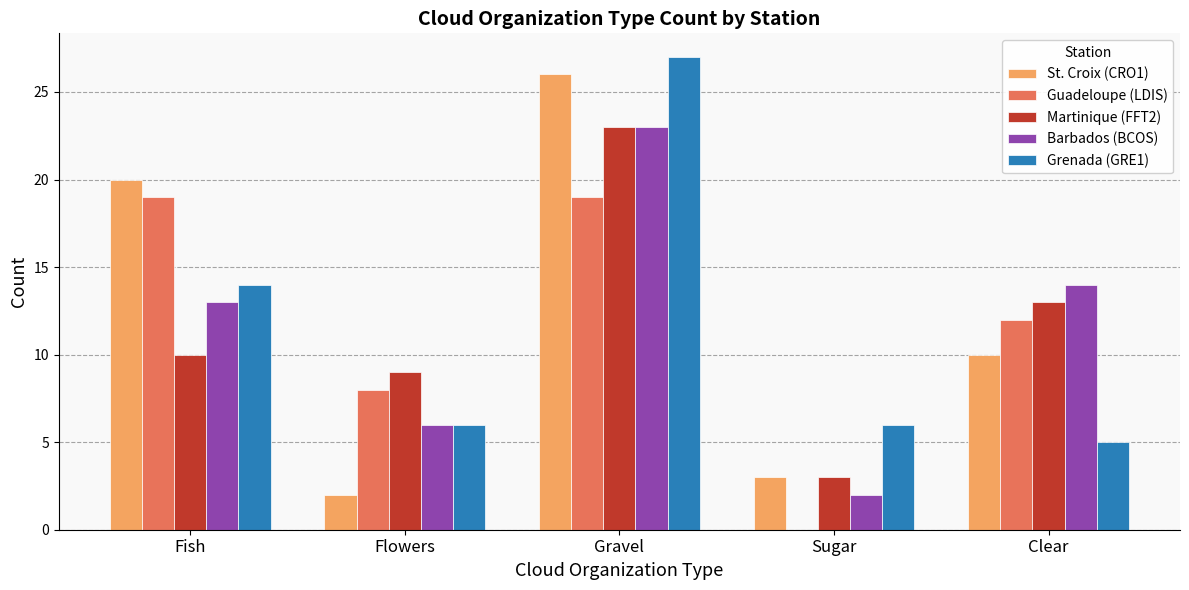

What is the sum of all St. Croix (CRO1) values?

61